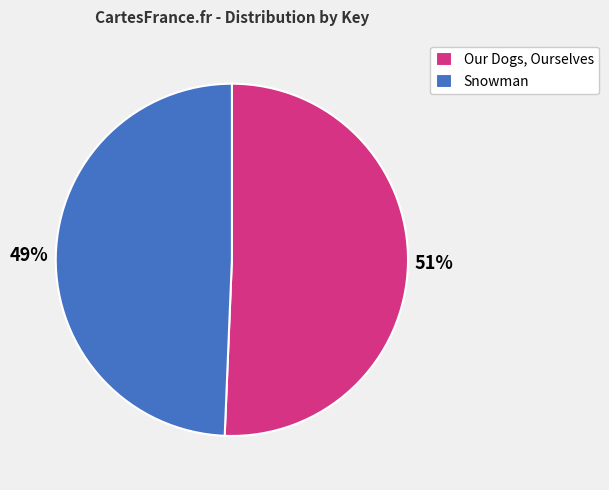

To the nearest percent, what is the combined percentage of Snowman and Our Dogs, Ourselves?

100%